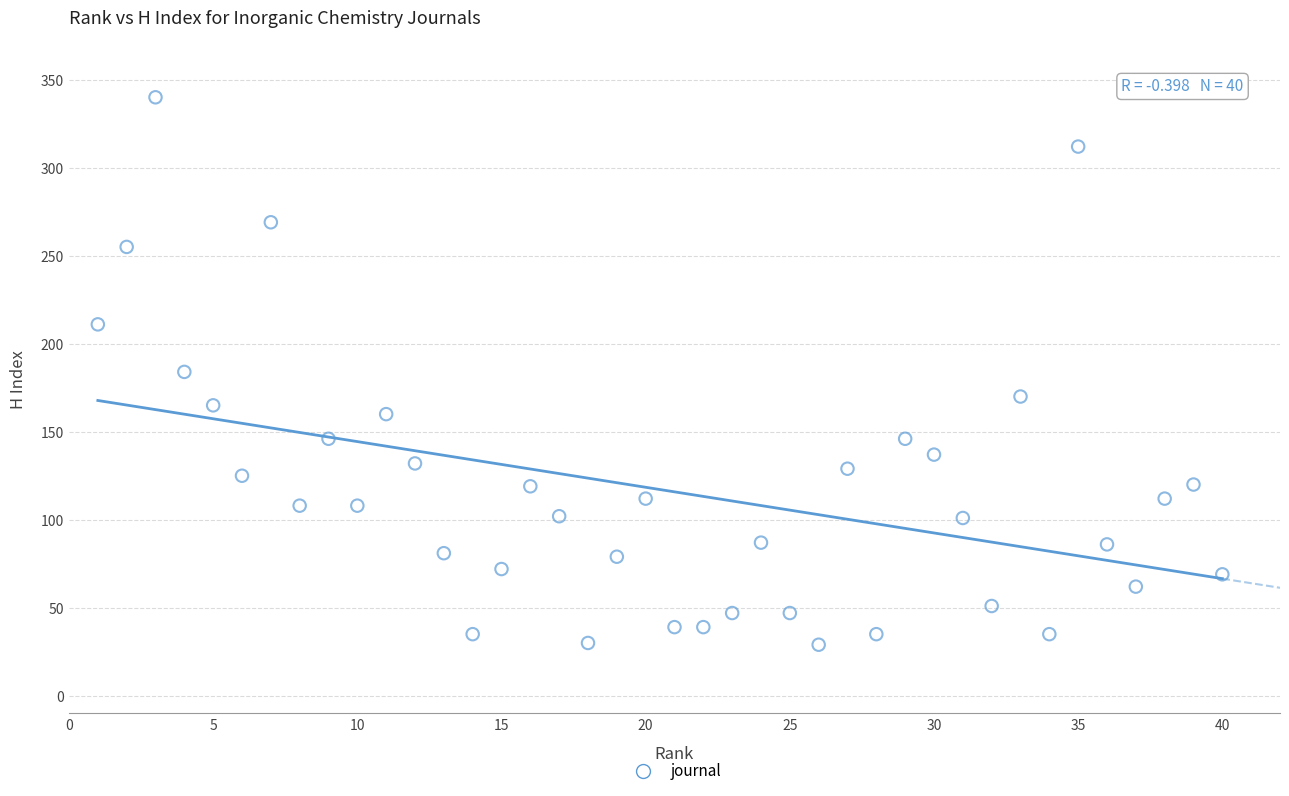

What is the range of X values (max minus min)?

39